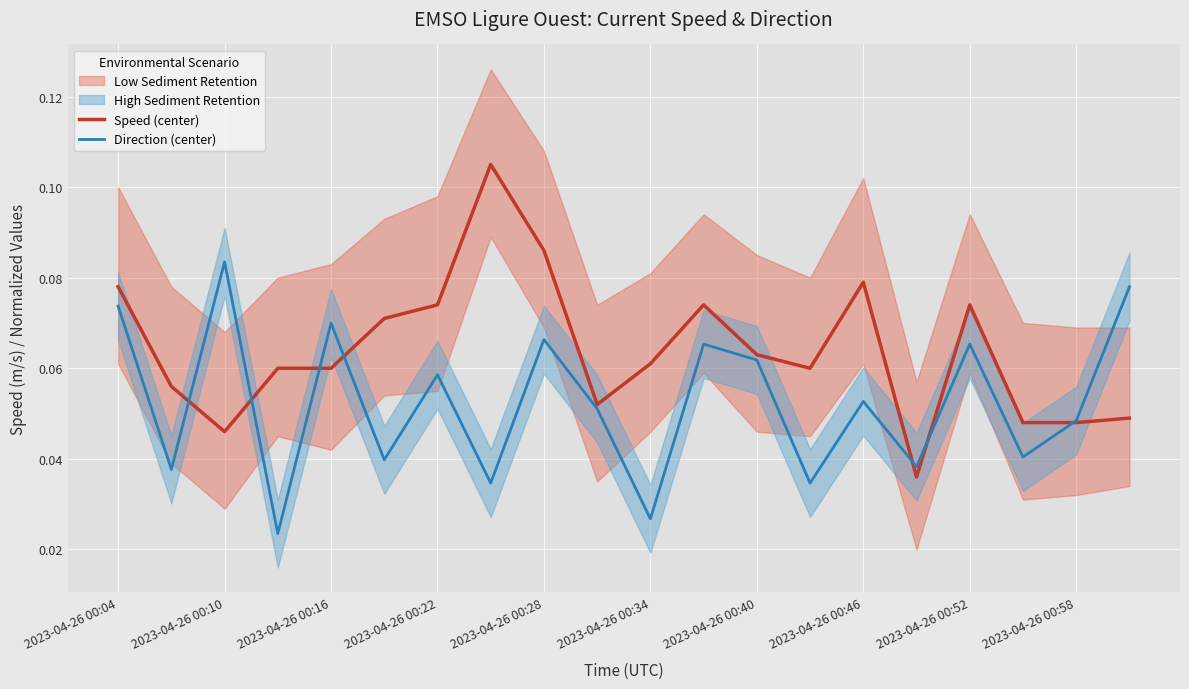

The Speed (center) series shows 0.0 at 2023-04-26 00:46. True or false?

False